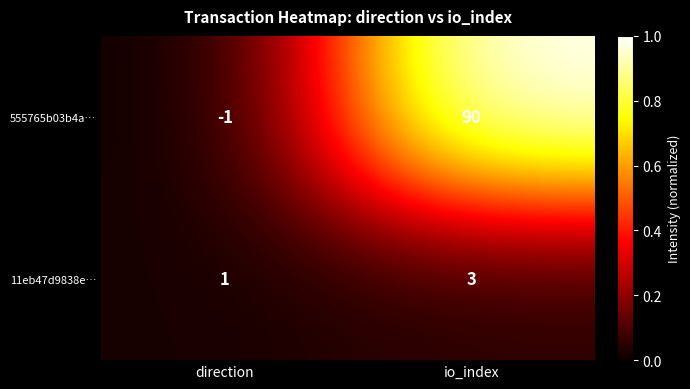

How many categories are shown in the chart?

2